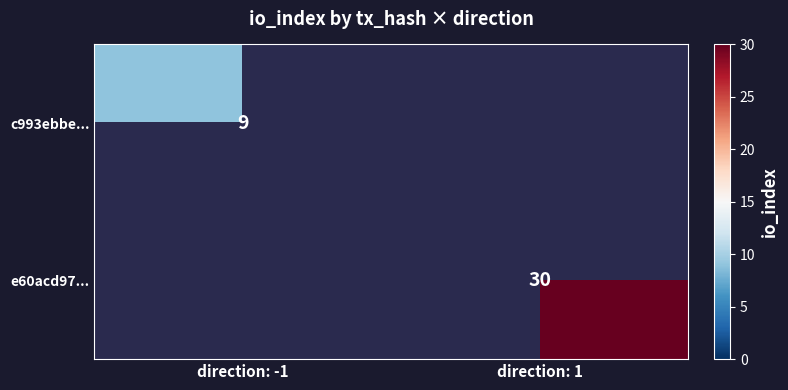

The c993ebbe... series shows 9 at direction: -1. True or false?

True